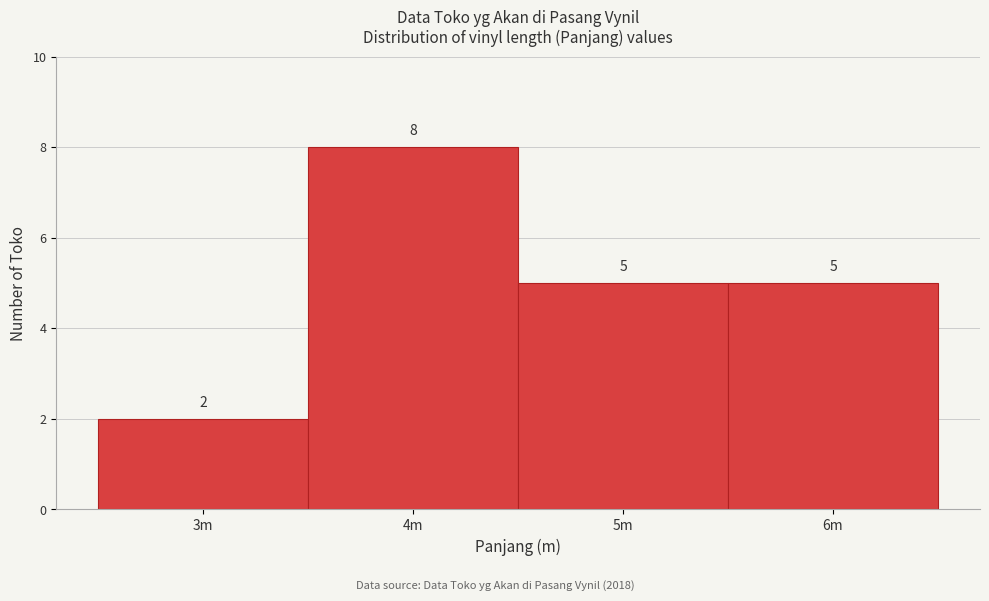

Reading left to right, transcribe all the data shown in this chart.

2	8	5	5